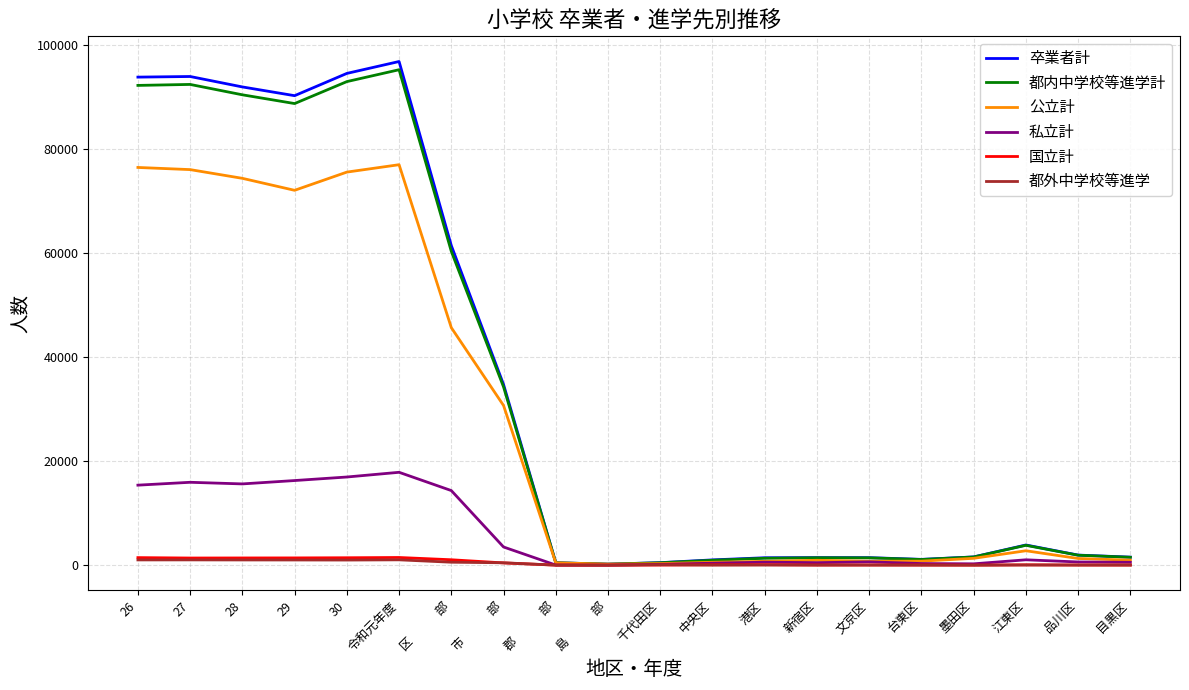

At how many categories does at least one series exceed 38794?

7